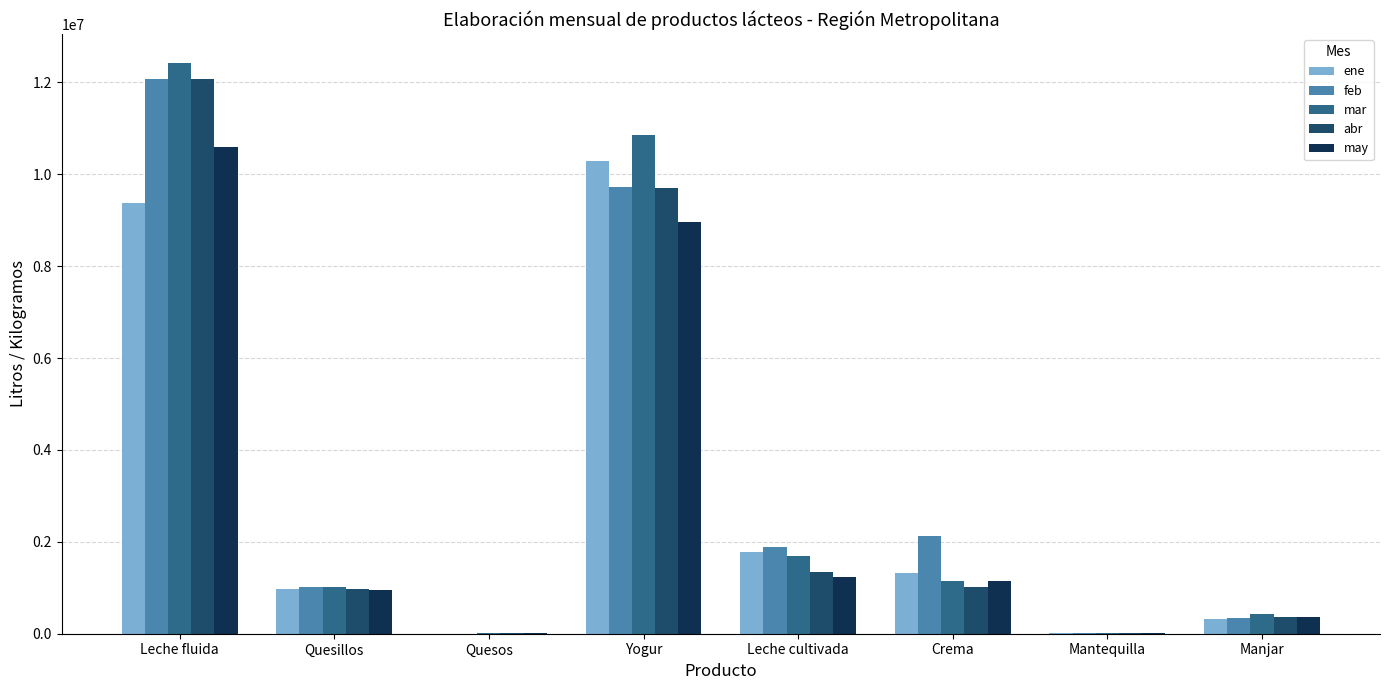

Is the value of feb at Quesillos greater than the value of ene at Leche cultivada?

No